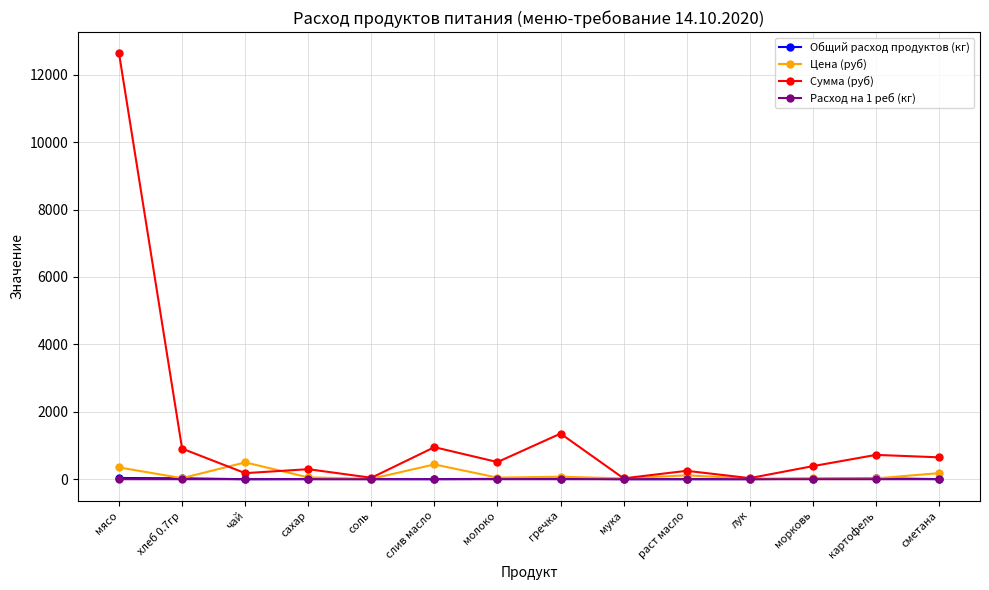

How many lines are shown in the chart?

4